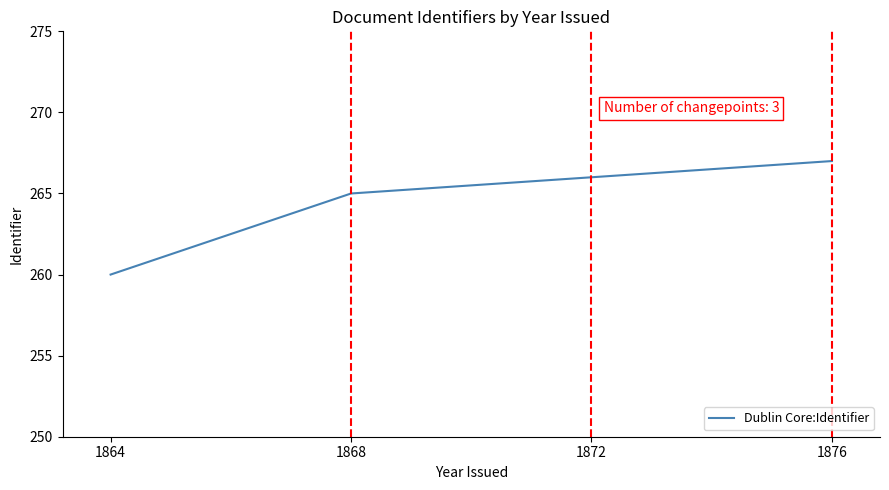

What is the difference between the maximum and minimum values?

7